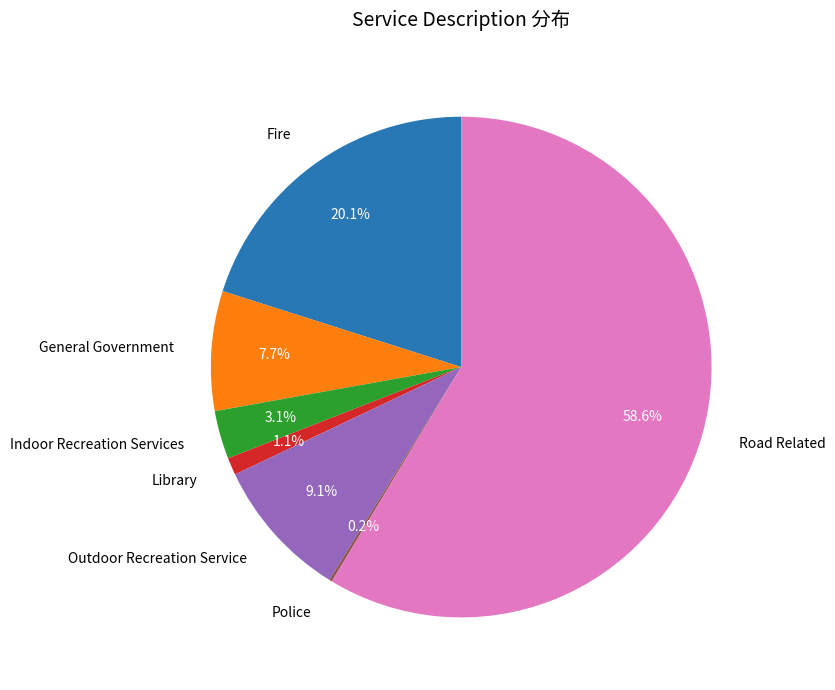

Is the sum of Indoor Recreation Services and Road Related greater than half?

Yes